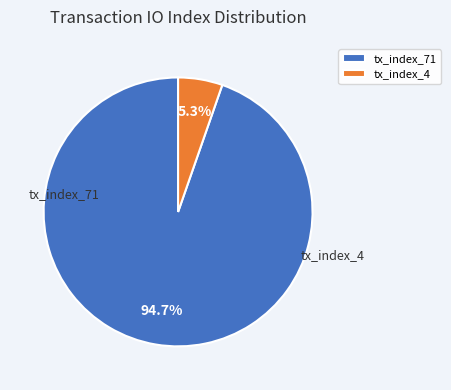

Which slice is the smallest?

tx_index_4